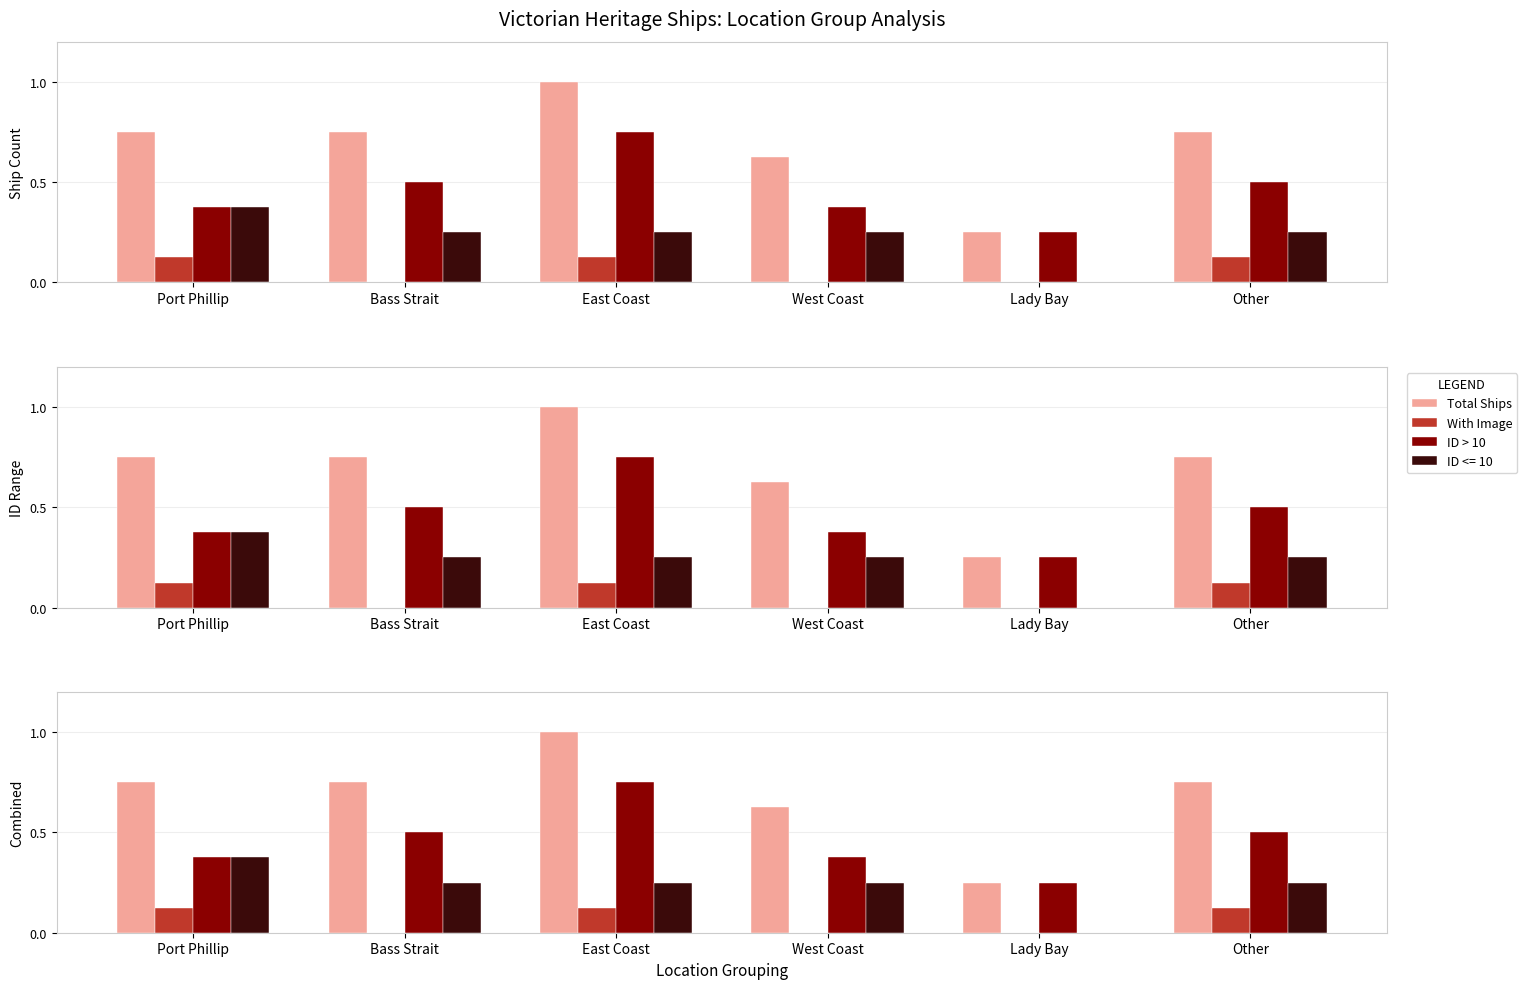

Which series has the largest total across all categories?

Total Ships